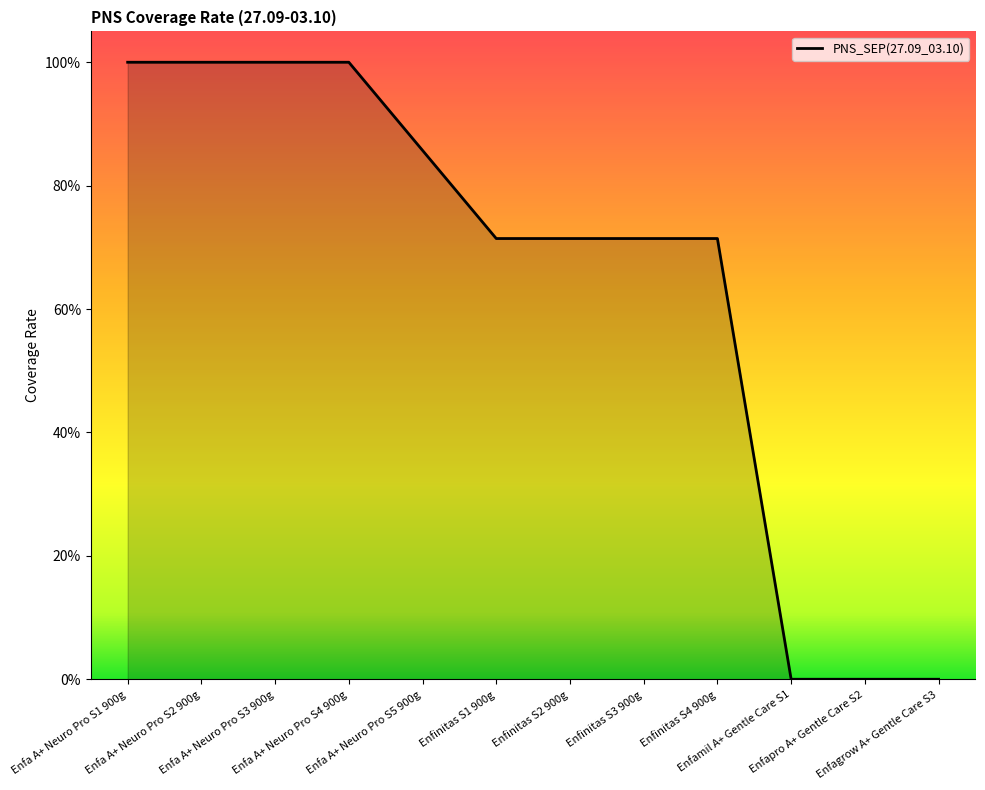

What position from the right is Enfamil A+ Gentle Care S1?

3